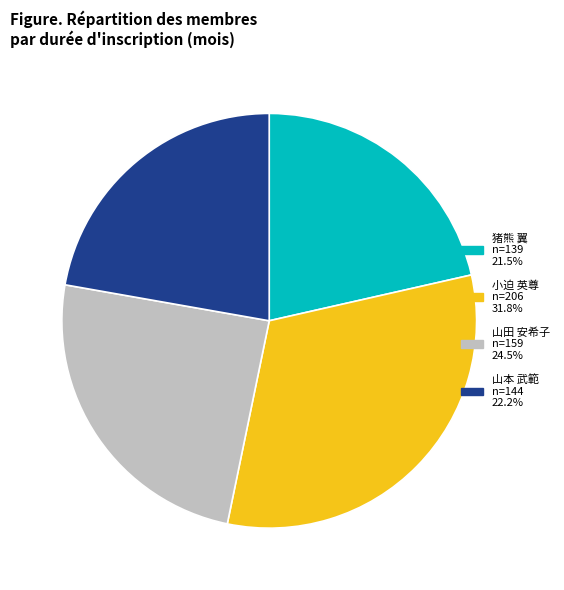

Does any single category account for the majority?

No